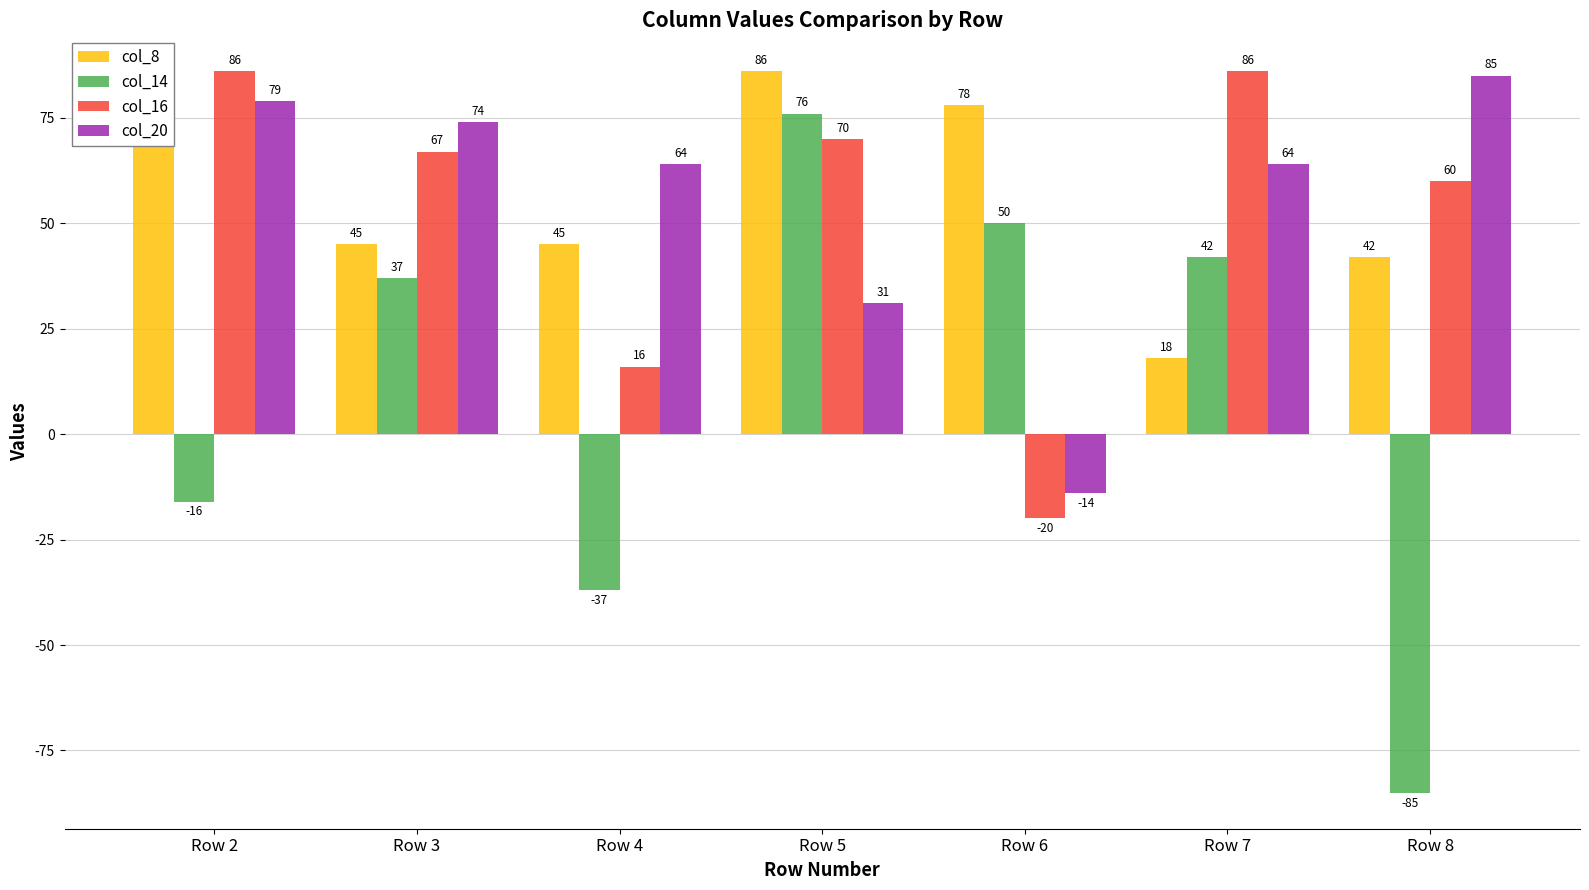

How many distinct data groups are displayed?

4